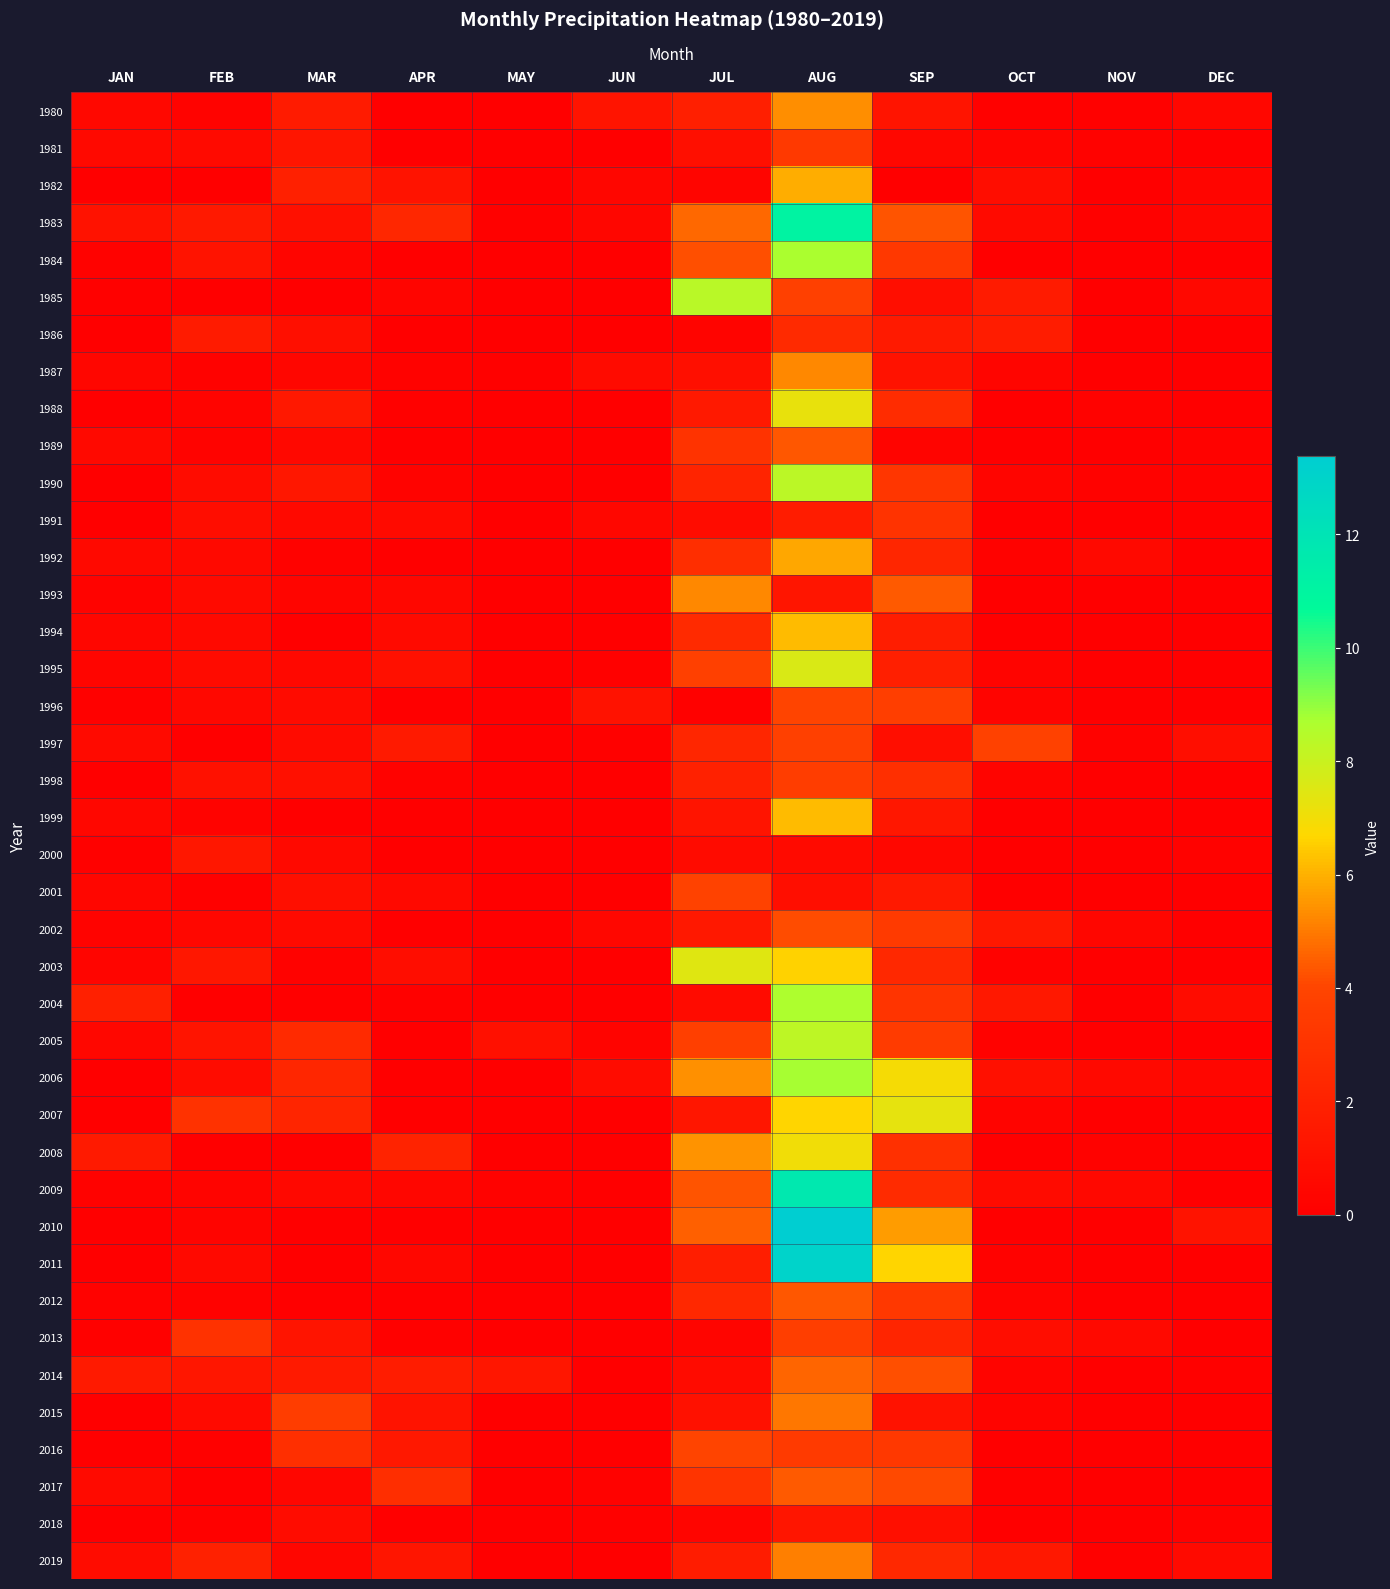

What is the total value across all series at OCT?

19.7